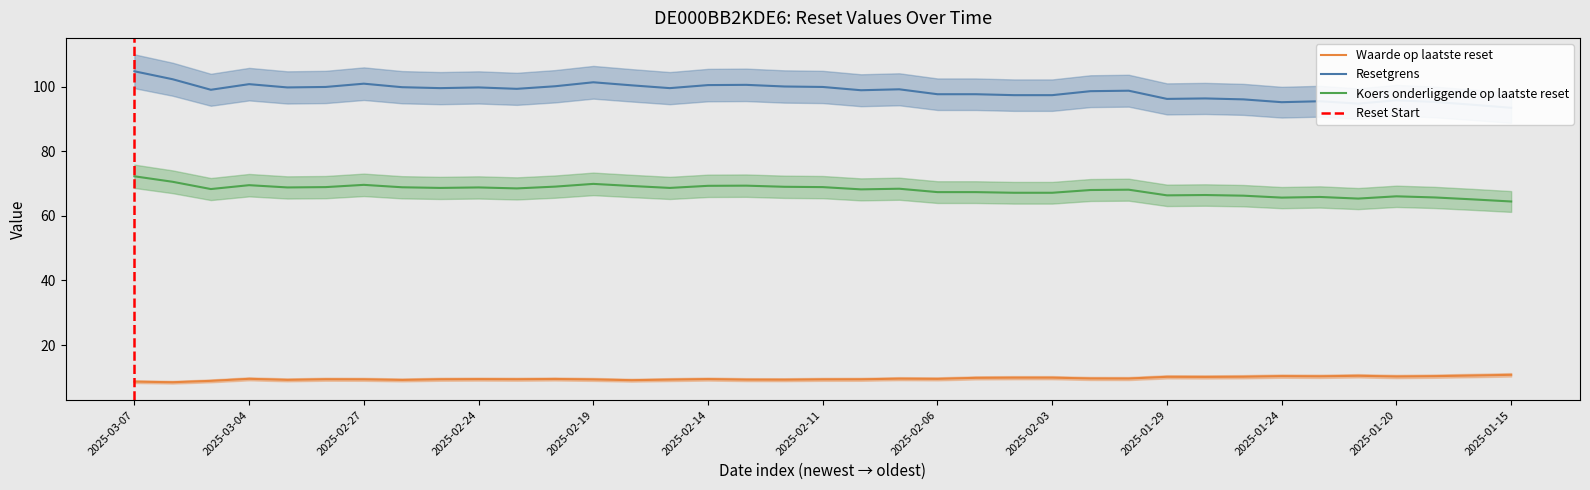

At 2025-02-04, list the series in order from largest to smallest.

Resetgrens, Koers onderliggende op laatste reset, Waarde op laatste reset